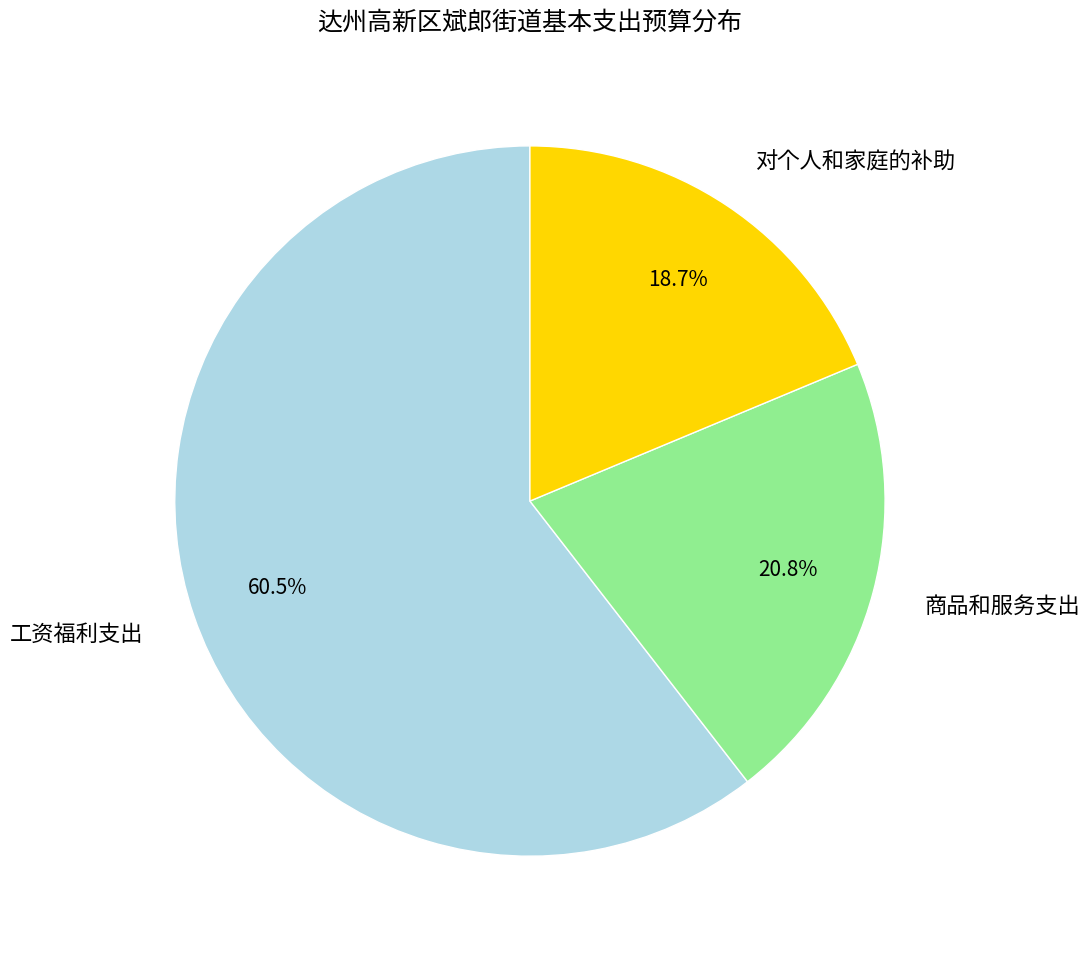

The 对个人和家庭的补助 slice represents 19% of the pie. True or false?

True